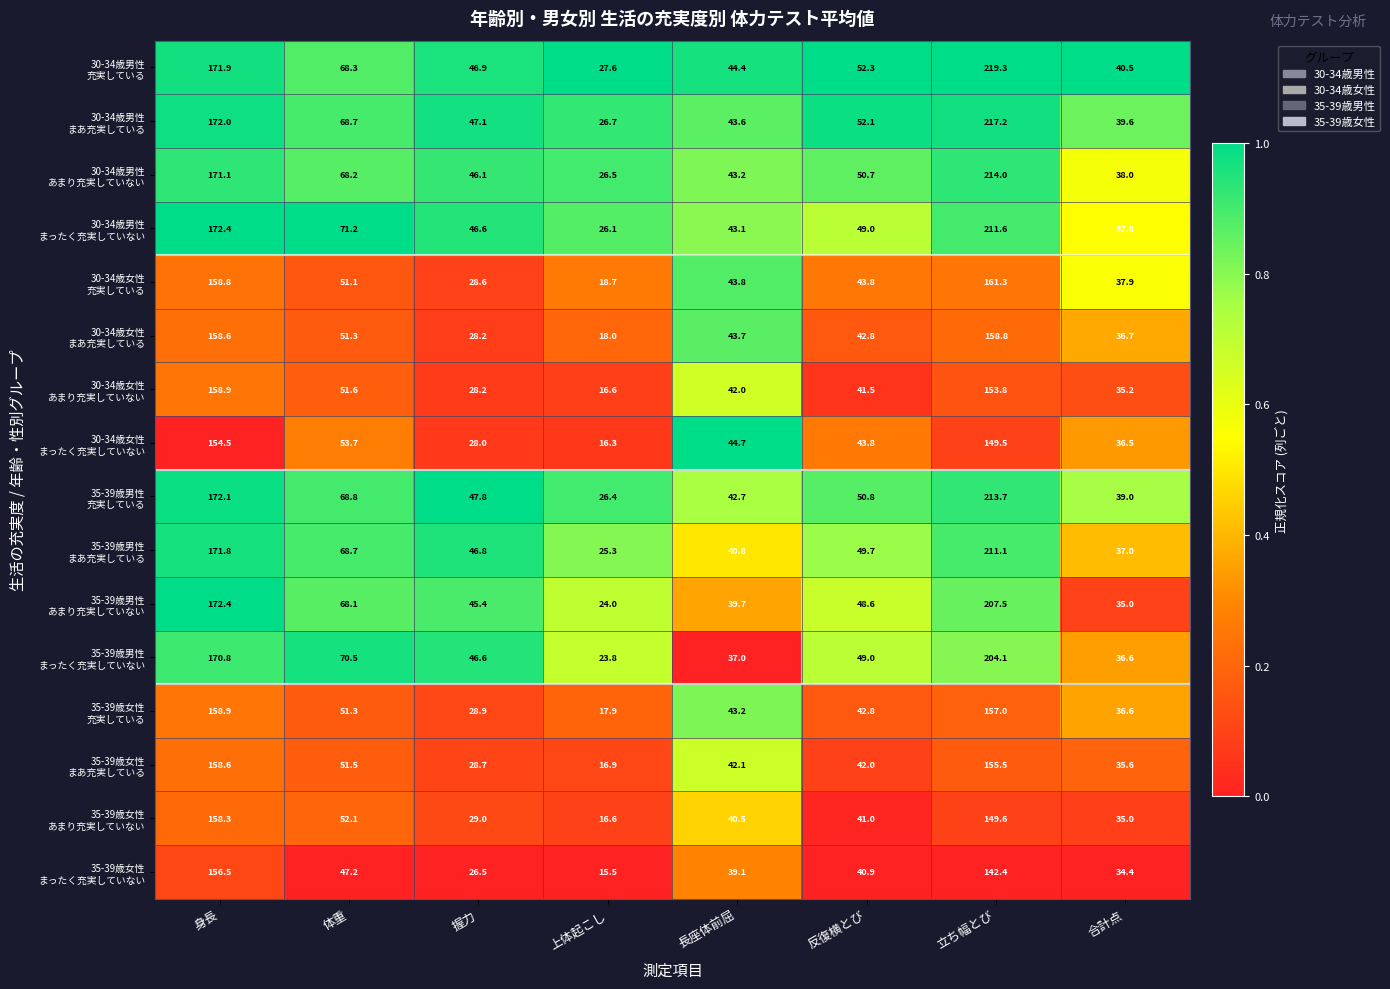

At which category is the sum across all series the highest?

立ち幅とび